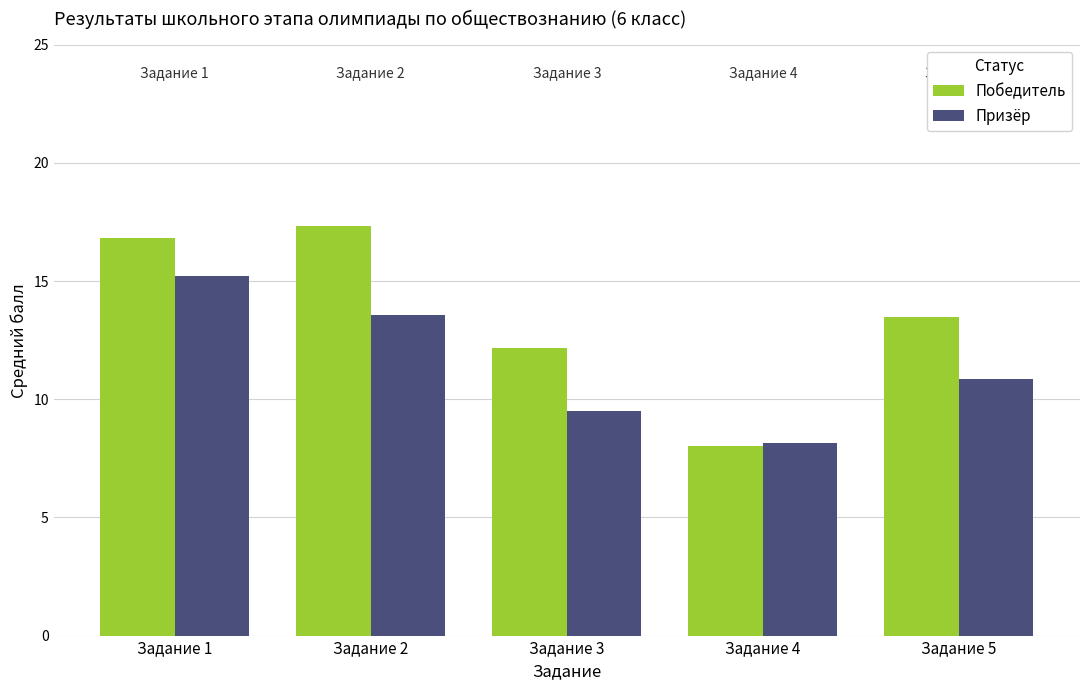

Is it true that Призёр equals 9.5 at Задание 3?

True